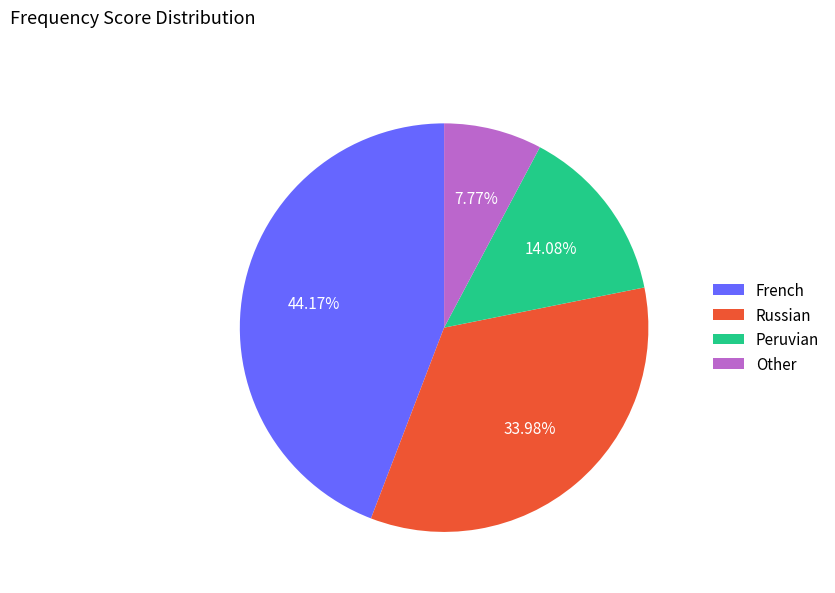

Is there a majority slice in this chart?

No